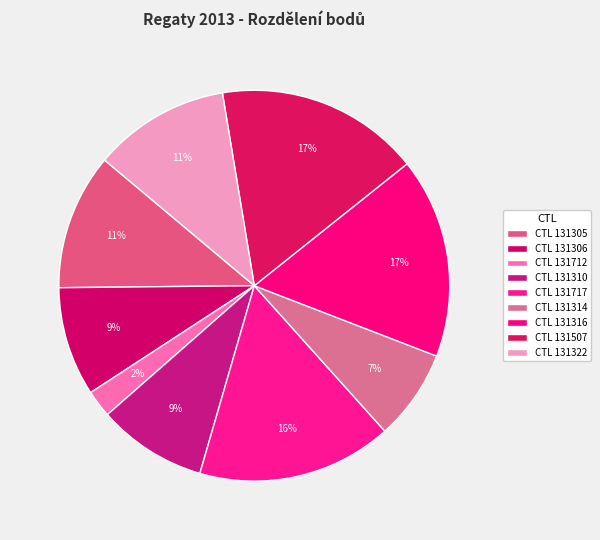

Which slice is the largest?

131507